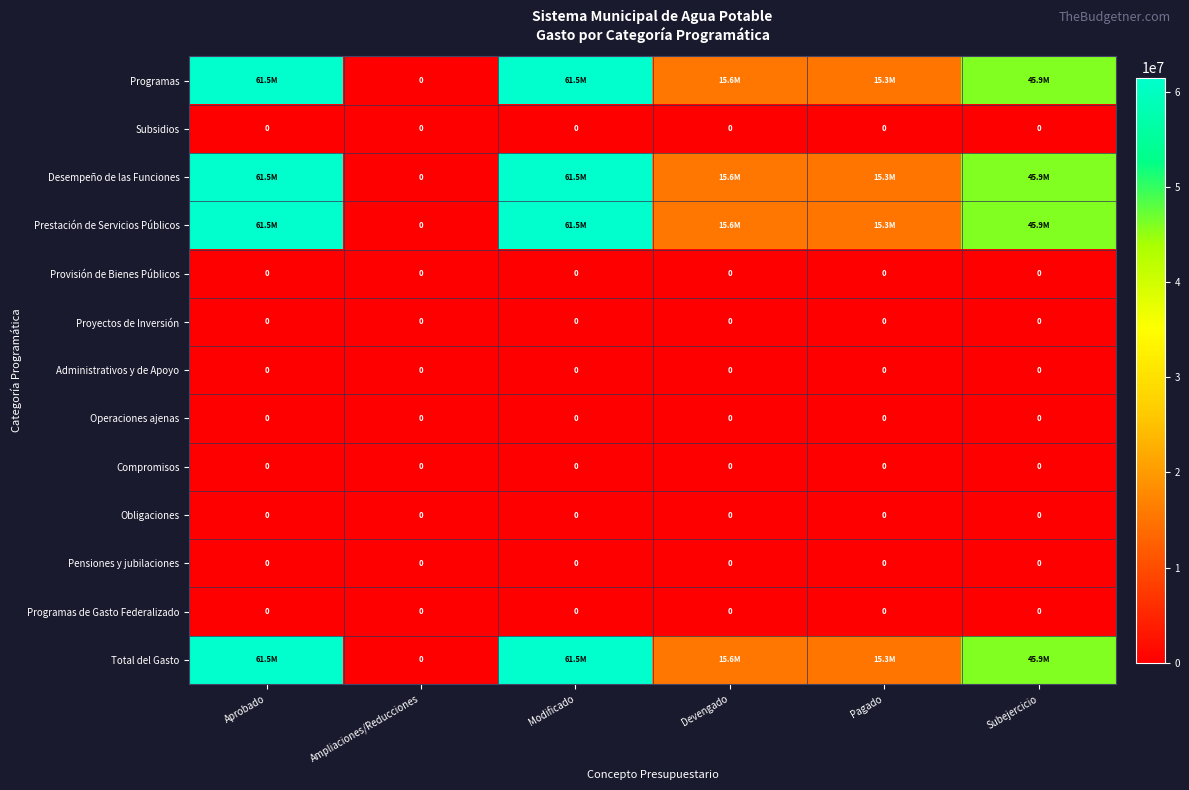

What is the sum of all Total del Gasto values?

199783771.2